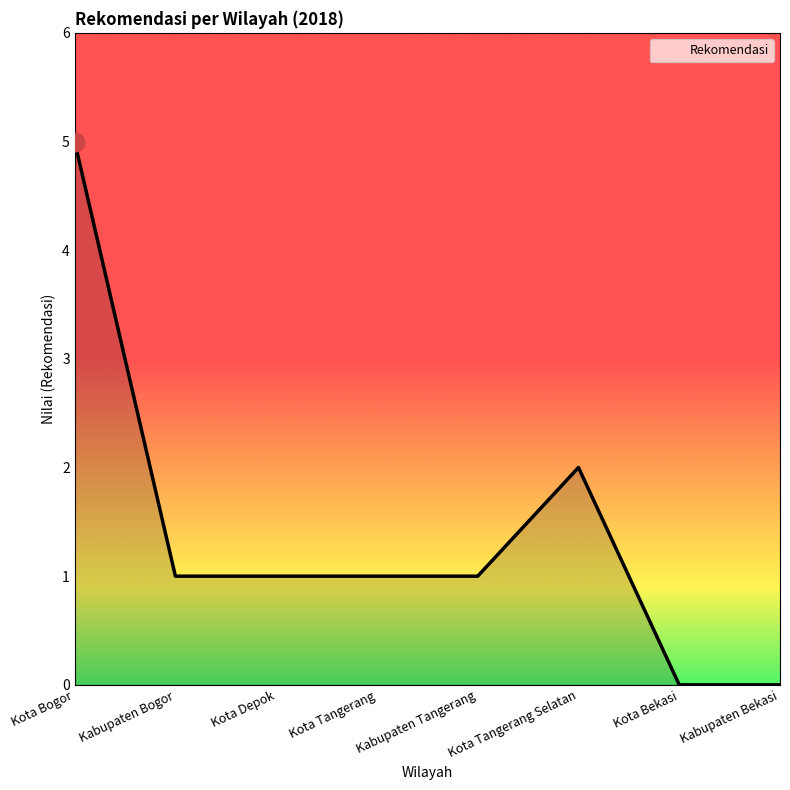

What is the change in value from Kota Depok to Kota Bekasi?

-1